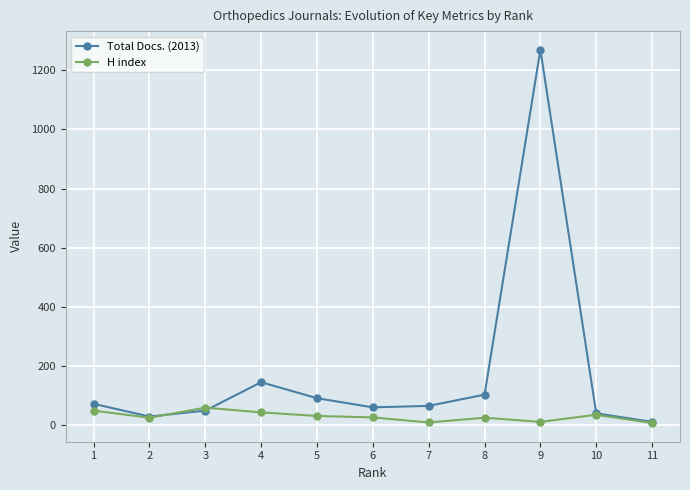

Where is the first local maximum for H index?

3